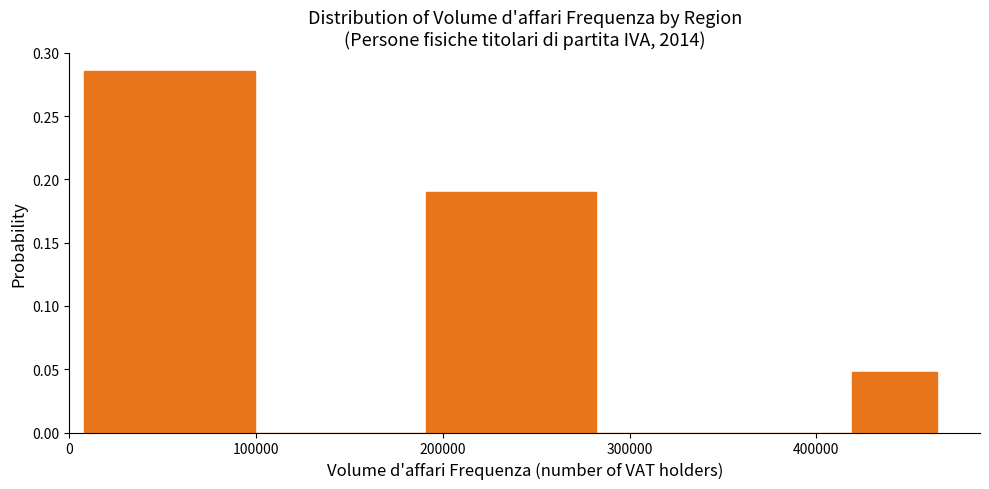

What is the height of the bar covering 240000 to 280000 on the x-axis? Neither the bar edges nor the heights are printed on the chart, so give them approximately, as read against the axes.

0.190